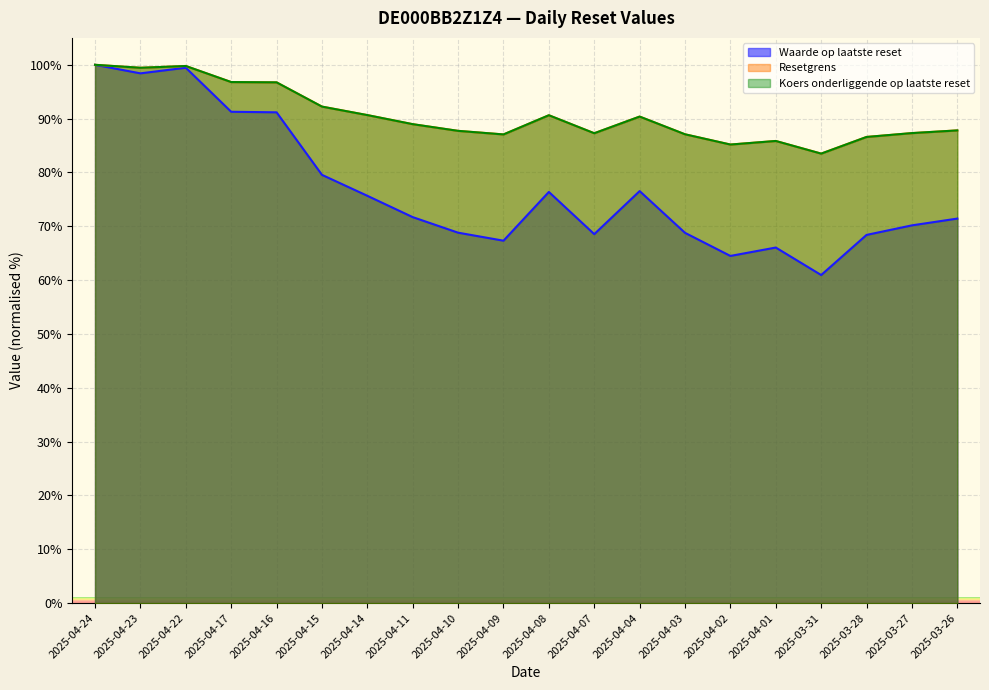

List the labels in order of Koers onderliggende op laatste reset value, largest first.

2025-04-24, 2025-04-22, 2025-04-23, 2025-04-17, 2025-04-16, 2025-04-15, 2025-04-14, 2025-04-08, 2025-04-04, 2025-04-11, 2025-03-26, 2025-04-10, 2025-03-27, 2025-04-07, 2025-04-03, 2025-04-09, 2025-03-28, 2025-04-01, 2025-04-02, 2025-03-31